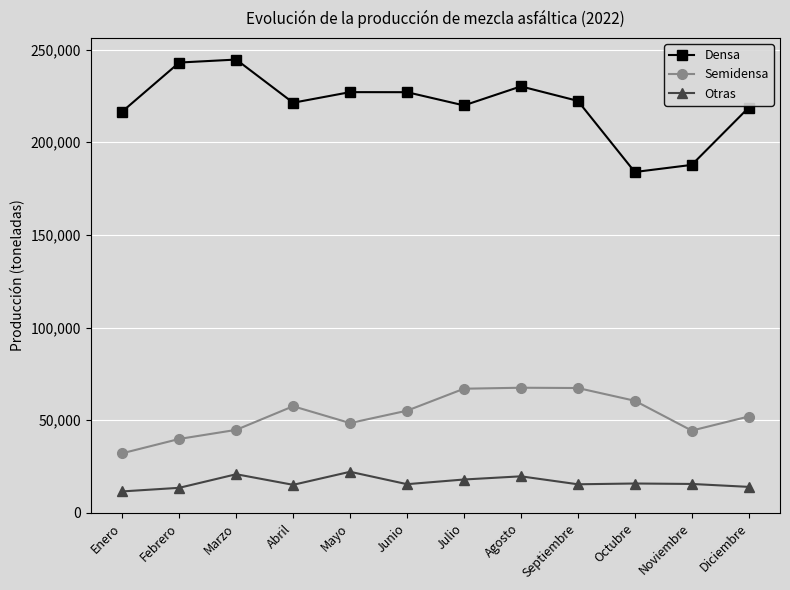

True or false: Densa has a value of 227050 at Mayo.

True